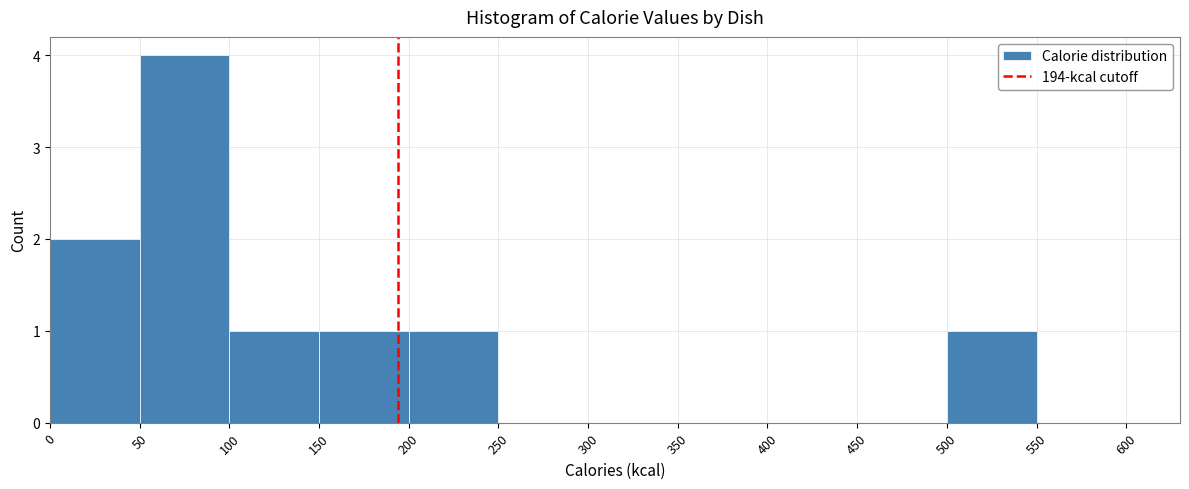

What is the height of the bar covering 200 to 250 on the x-axis? The values are not printed on the chart, so give them approximately, as read against the axis.

1